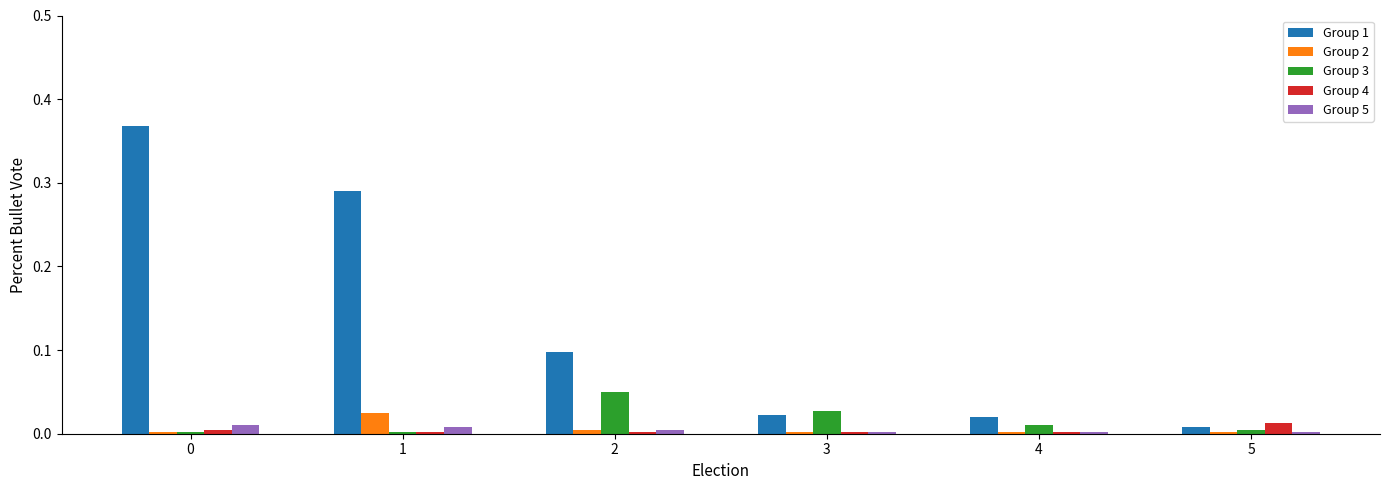

Which series has the largest total across all categories?

Group 1